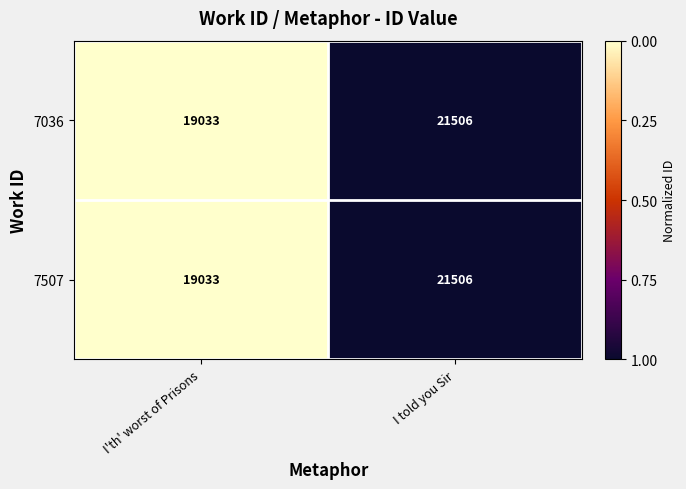

Reading left to right, transcribe all the data shown in this chart.

7036: I'th' worst of Prisons=19033	I told you Sir=21506
7507: I'th' worst of Prisons=19033	I told you Sir=21506